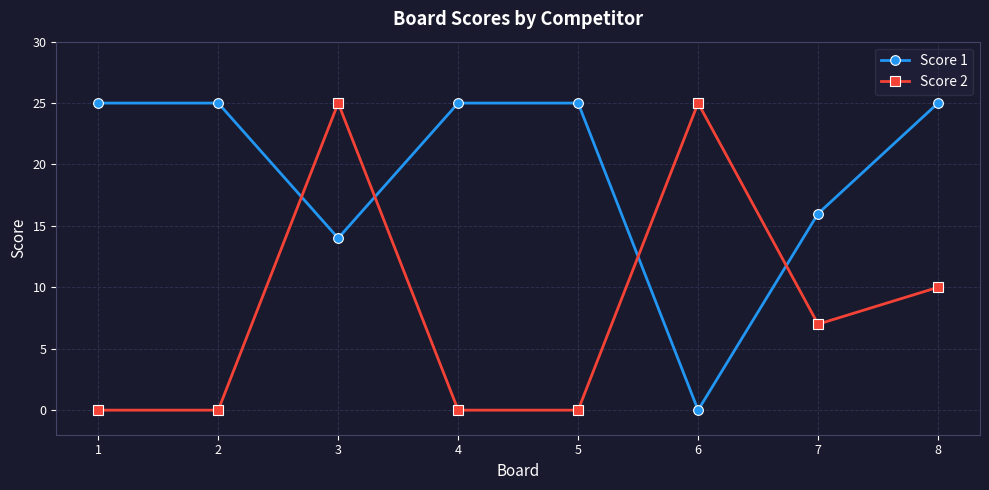

What is the sum of the Score 1 values at 6 and 7?

16